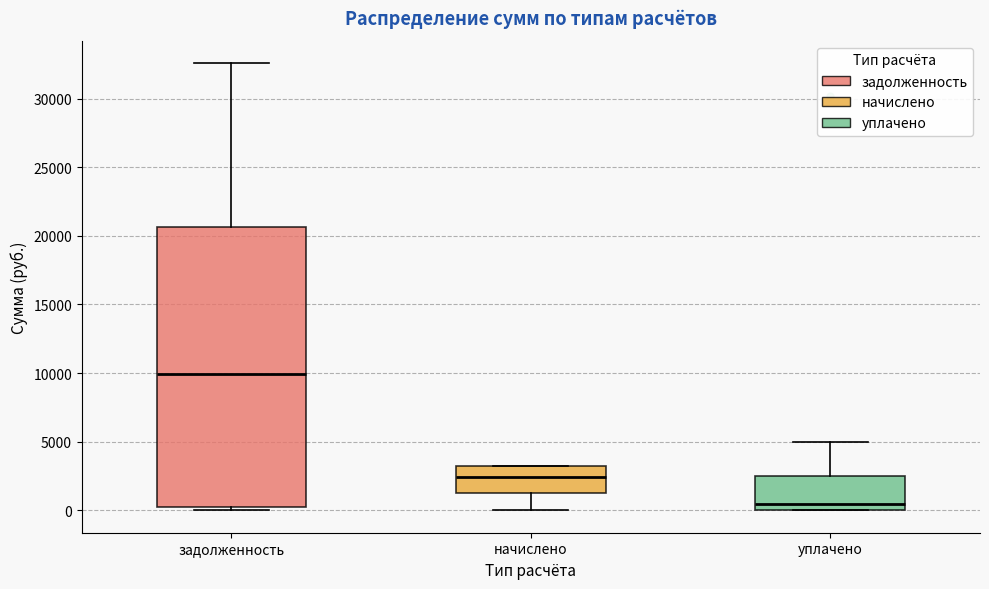

Reading left to right, transcribe this box plot: for each box, give where its median line is, the range the box spans, and where its two whiskers end, as read against the y-axis. The values are not printed on the chart, so give them approximately, as read against the axis.

задолженность: median 10000, box 500 to 20500, whiskers 0 to 32500
начислено: median 2500, box 1000 to 3000, whiskers 0 to 3000
уплачено: median 500, box 0 to 2500, whiskers 0 to 5000